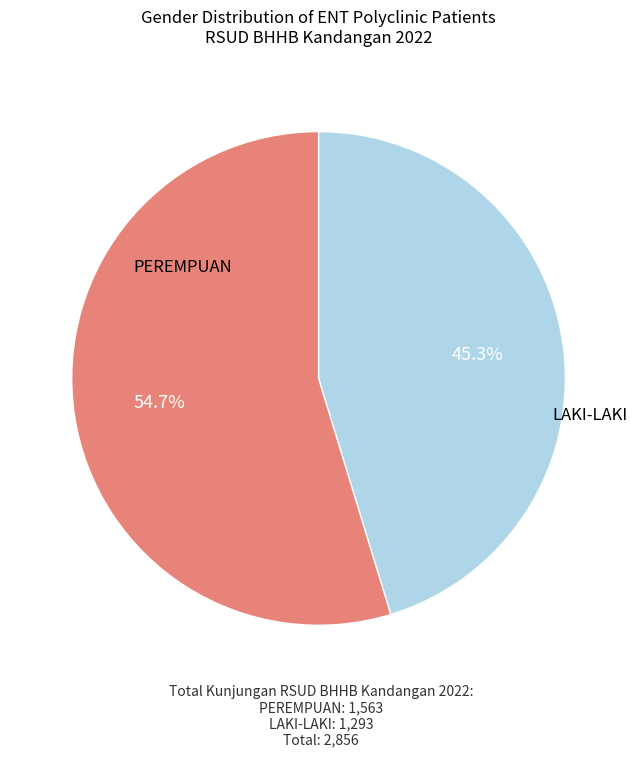

Is there any slice that represents more than half of the pie?

Yes